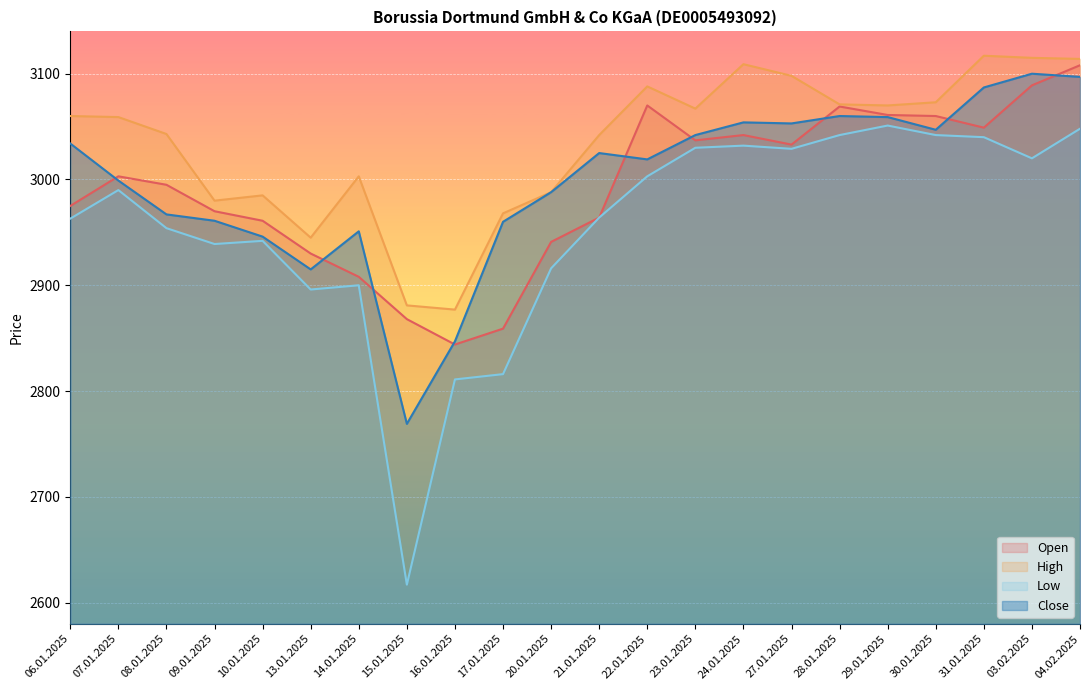

Where is High nearest to the value 2997?

14.01.2025